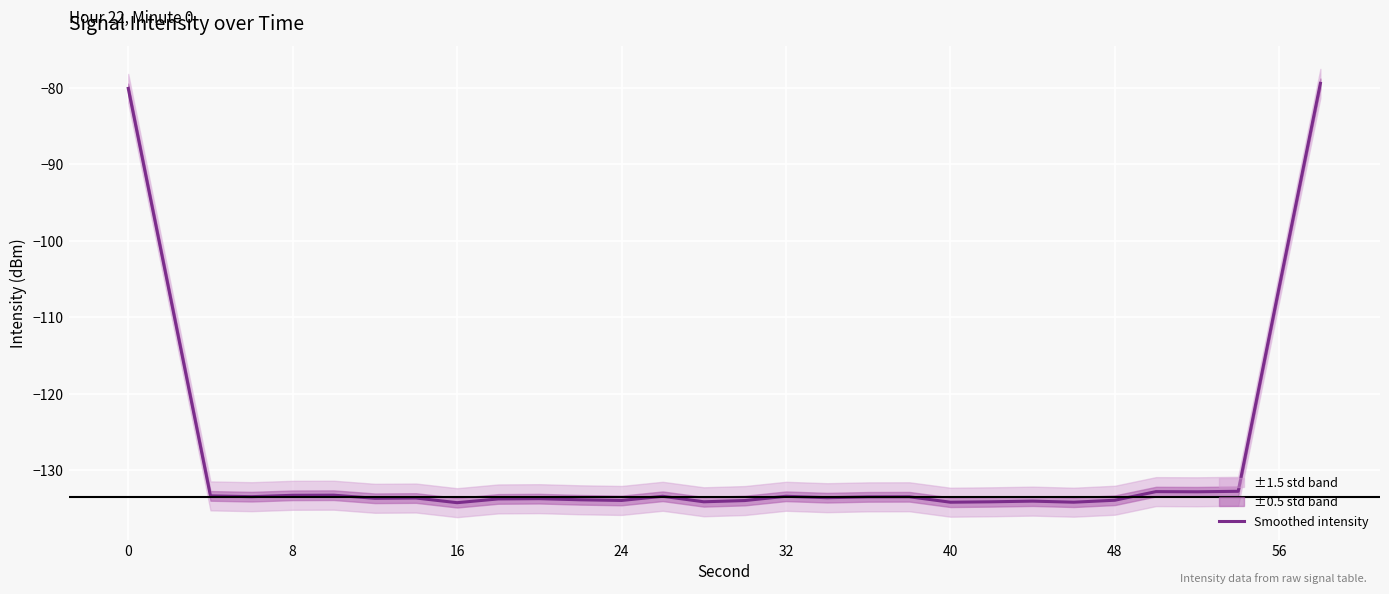

Reading left to right, what are all the values shown in this chart?

-80.1	-106.7	-133.4	-133.5	-133.3	-133.3	-133.7	-133.6	-134.2	-133.7	-133.7	-133.9	-133.9	-133.4	-134.1	-134.0	-133.4	-133.6	-133.5	-133.5	-134.2	-134.1	-134.0	-134.2	-133.9	-132.8	-132.8	-132.8	-106.0	-79.4